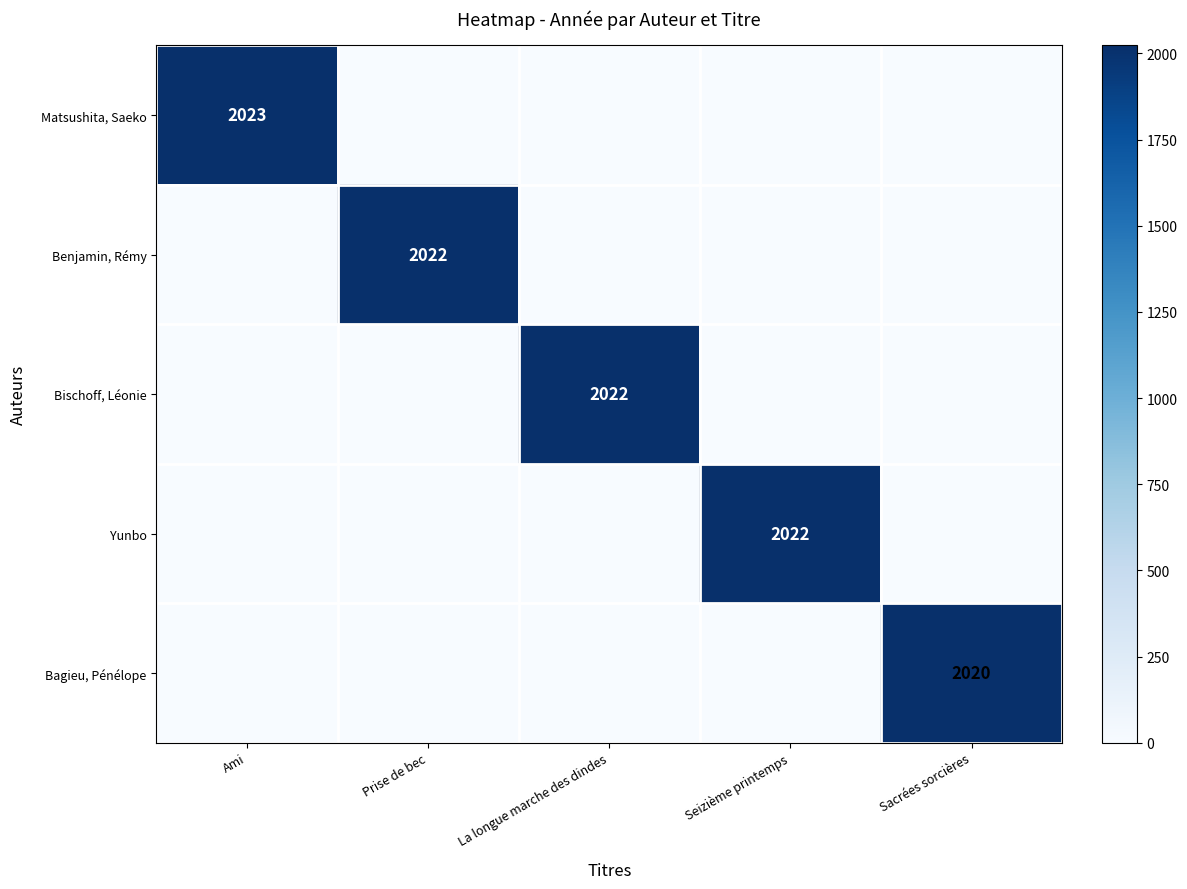

True or false: Yunbo has a value of 2022 at Seizième printemps.

True